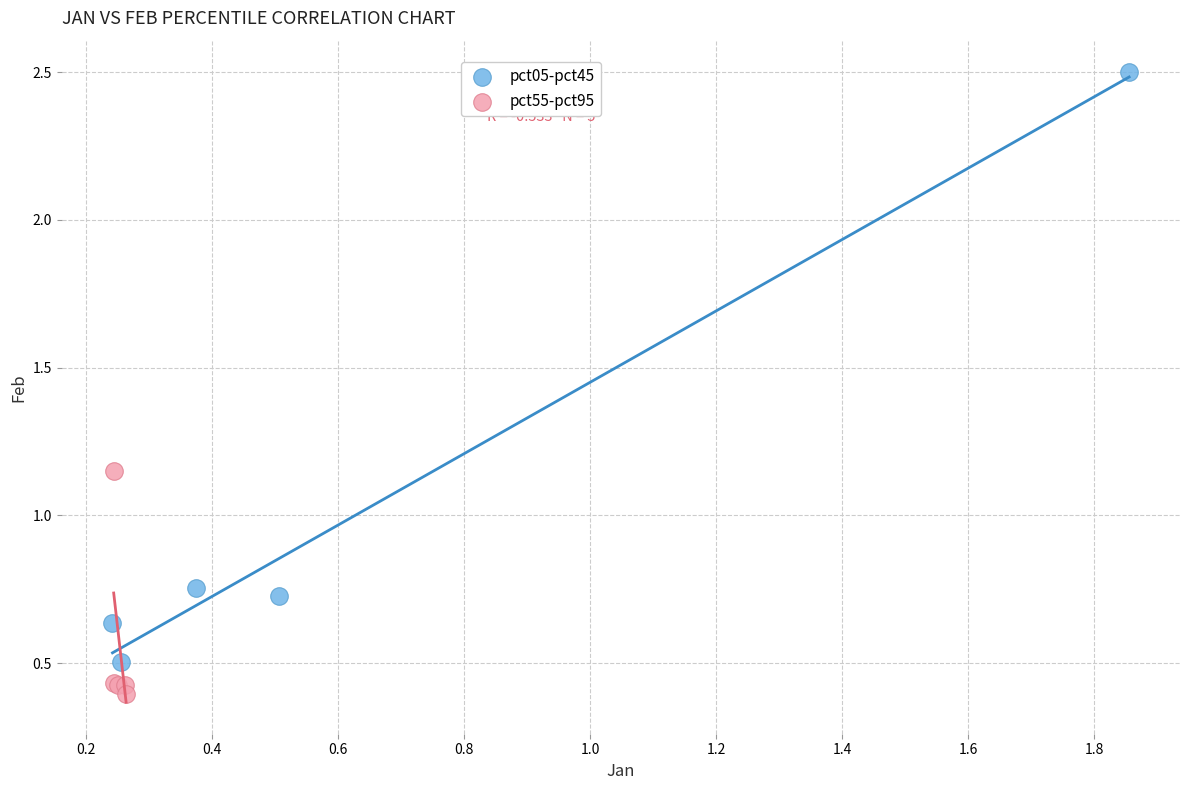

What are all the series names shown in the legend?

pct05-pct45, pct55-pct95